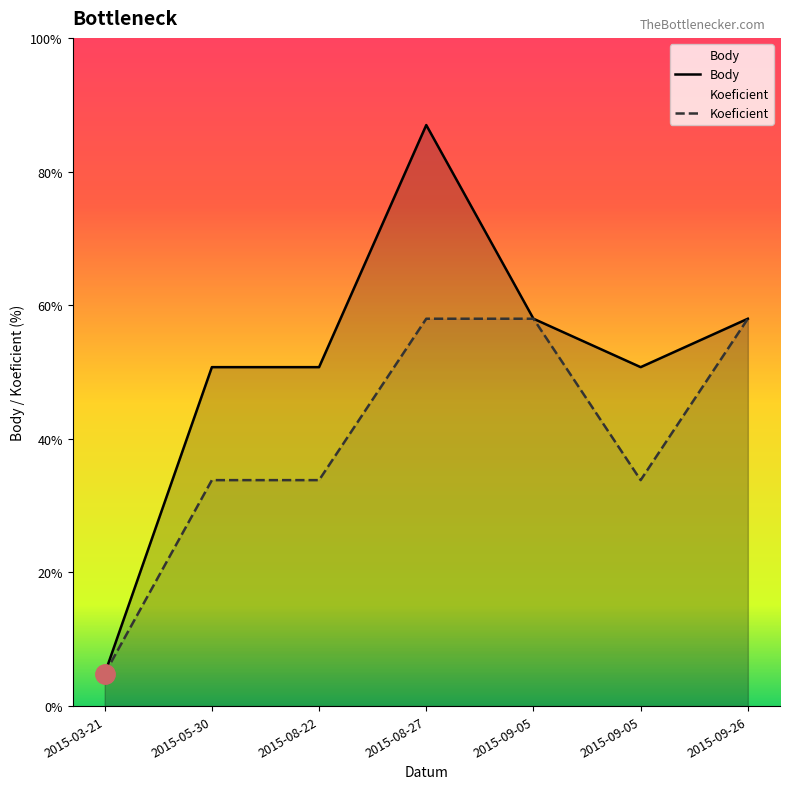

How many interior local valleys does the Koeficient series have?

1